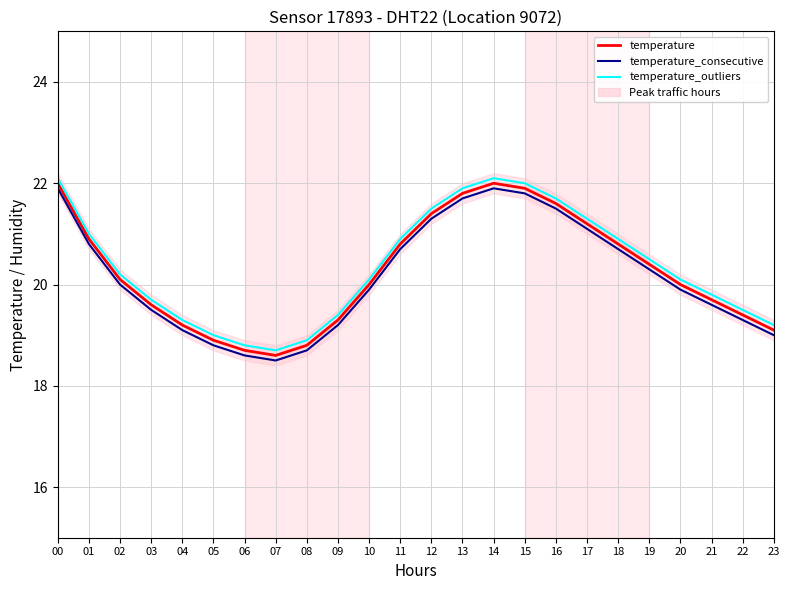

Reading right to left, list all the values displayed in this chart.

temperature: 23=19.1	22=19.4	21=19.7	20=20.0	19=20.4	18=20.8	17=21.2	16=21.6	15=21.9	14=22.0	13=21.8	12=21.4	11=20.8	10=20.0	09=19.3	08=18.8	07=18.6	06=18.7	05=18.9	04=19.2	03=19.6	02=20.1	01=20.9	00=22.0
temperature_consecutive: 23=19.0	22=19.3	21=19.6	20=19.9	19=20.3	18=20.7	17=21.1	16=21.5	15=21.8	14=21.9	13=21.7	12=21.3	11=20.7	10=19.9	09=19.2	08=18.7	07=18.5	06=18.6	05=18.8	04=19.1	03=19.5	02=20.0	01=20.8	00=21.9
temperature_outliers: 23=19.2	22=19.5	21=19.8	20=20.1	19=20.5	18=20.9	17=21.3	16=21.7	15=22.0	14=22.1	13=21.9	12=21.5	11=20.9	10=20.1	09=19.4	08=18.9	07=18.7	06=18.8	05=19.0	04=19.3	03=19.7	02=20.2	01=21.0	00=22.1